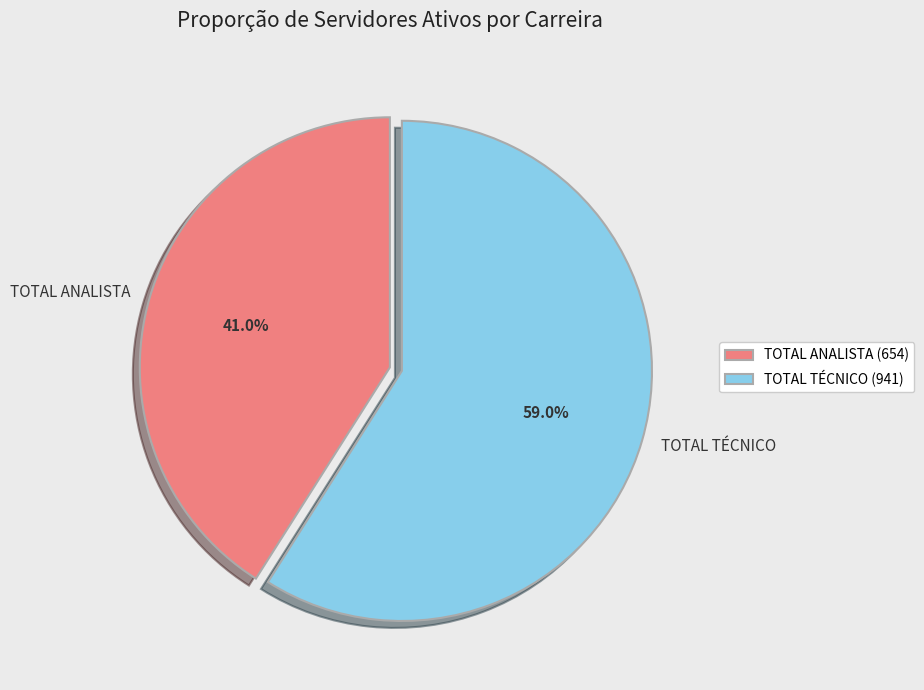

What percentage is the TOTAL ANALISTA slice, to the nearest percent?

41%